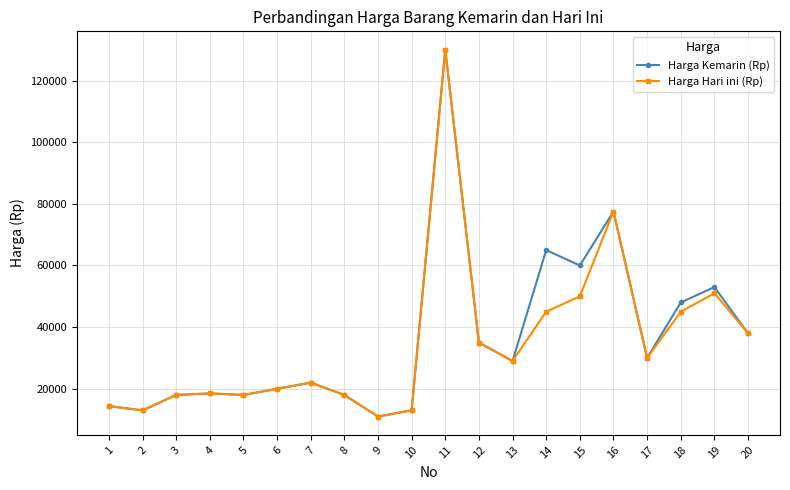

What is the sum of all Harga Hari ini (Rp) values?

696400